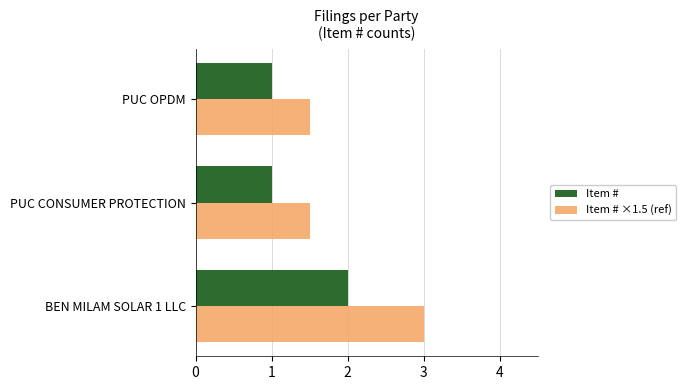

The Item # ×1.5 (ref) series shows 2.5 at PUC OPDM. True or false?

False